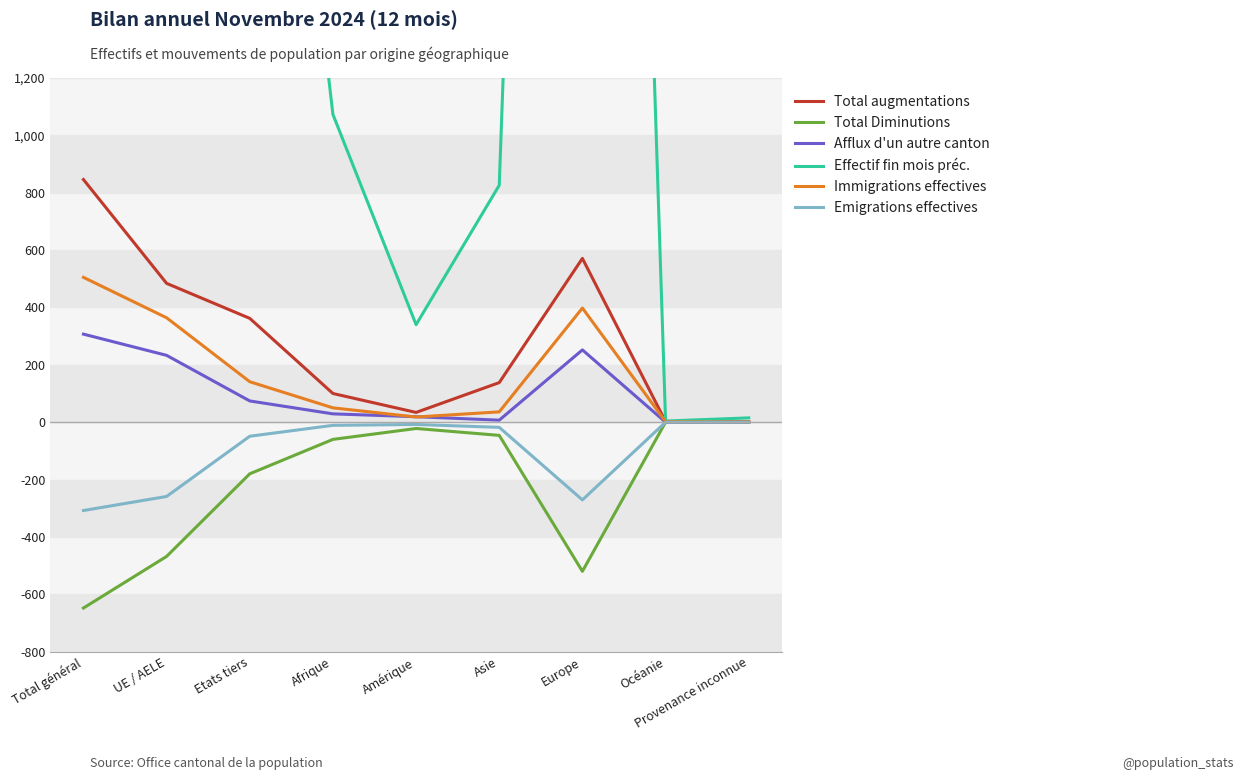

True or false: Effectif fin mois préc. and Afflux d'un autre canton intersect in this chart.

False